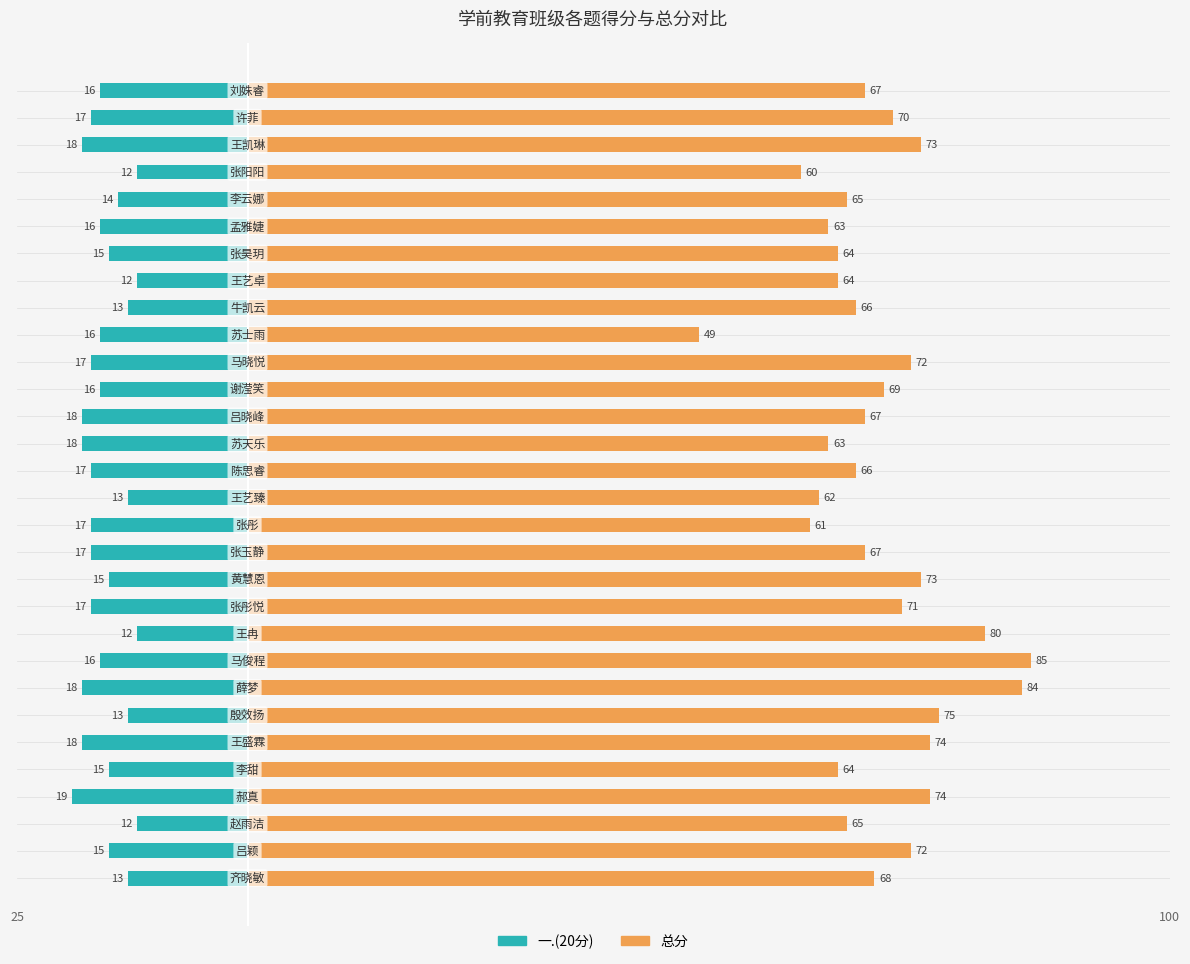

Reading left to right, list all the values displayed in this chart.

一.(20分): -13	-15	-12	-19	-15	-18	-13	-18	-16	-12	-17	-15	-17	-17	-13	-17	-18	-18	-16	-17	-16	-13	-12	-15	-16	-14	-12	-18	-17	-16
总分: 68	72	65	74	64	74	75	84	85	80	71	73	67	61	62	66	63	67	69	72	49	66	64	64	63	65	60	73	70	67